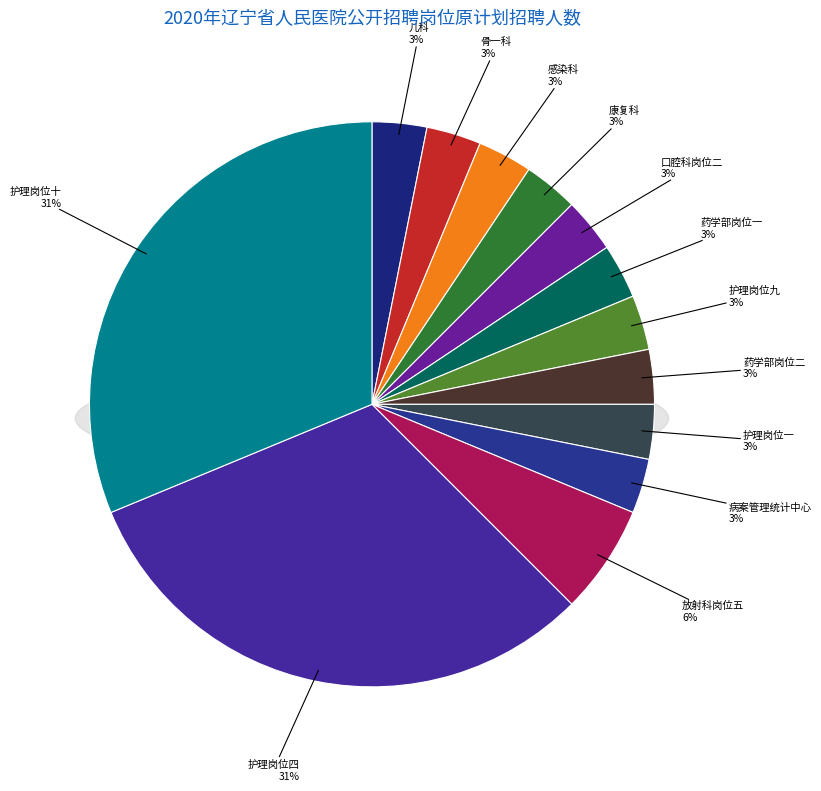

Approximately how many times larger is the value at 151辽宁省人民医院护理岗位四 compared to 144辽宁省人民医院药学部岗位一?

10.0